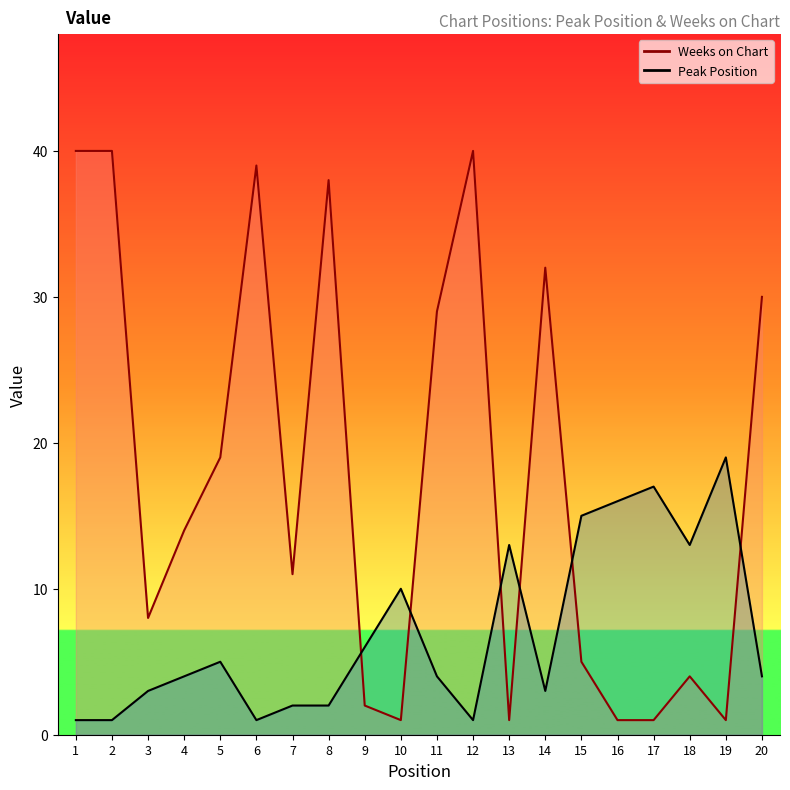

What is the average value of the Peak Position series?

7